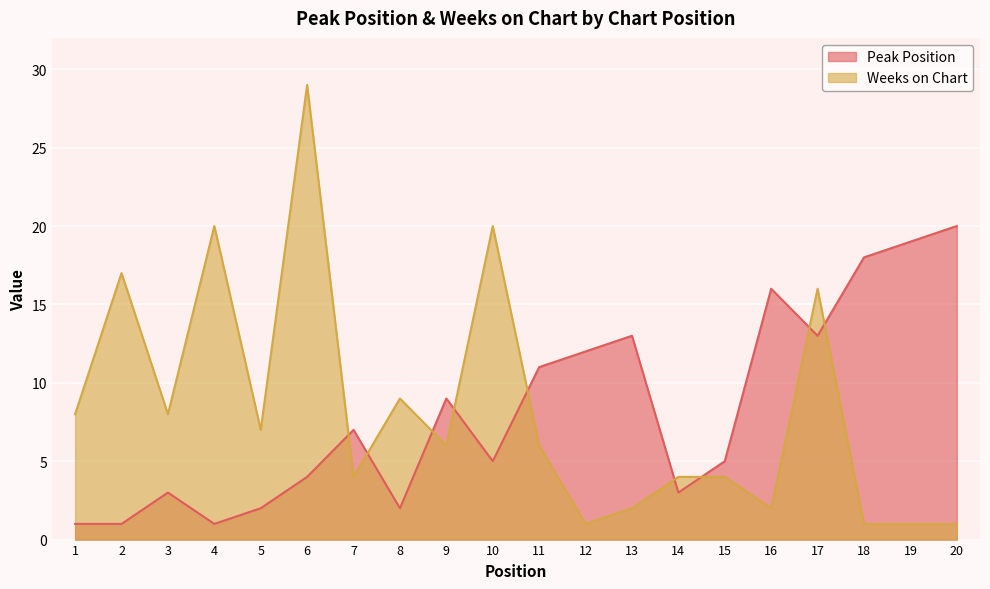

Where is Weeks on Chart nearest to the value 15?

17